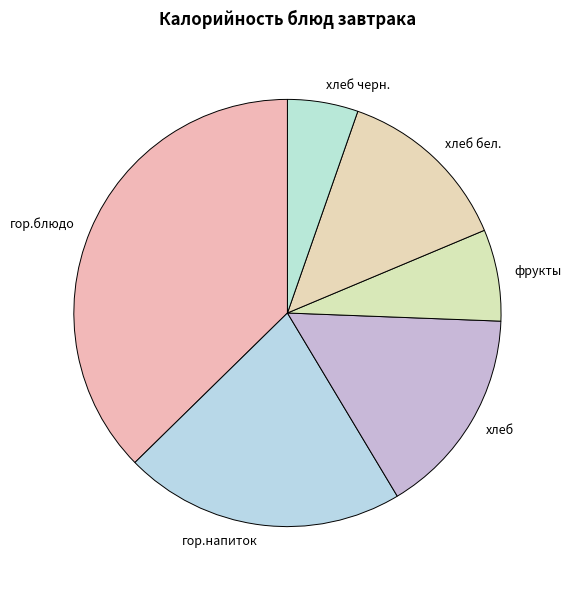

How many slices are in this pie chart?

6